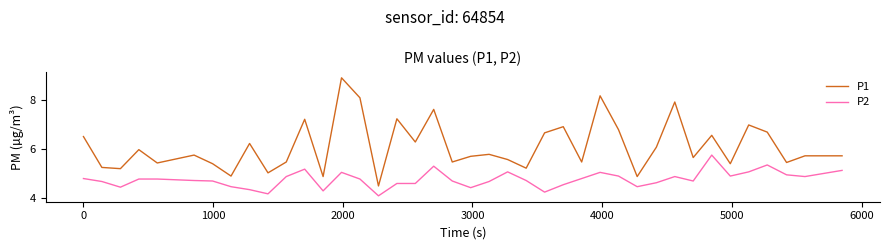

List the series in order of their overall mean, highest first.

P1, P2